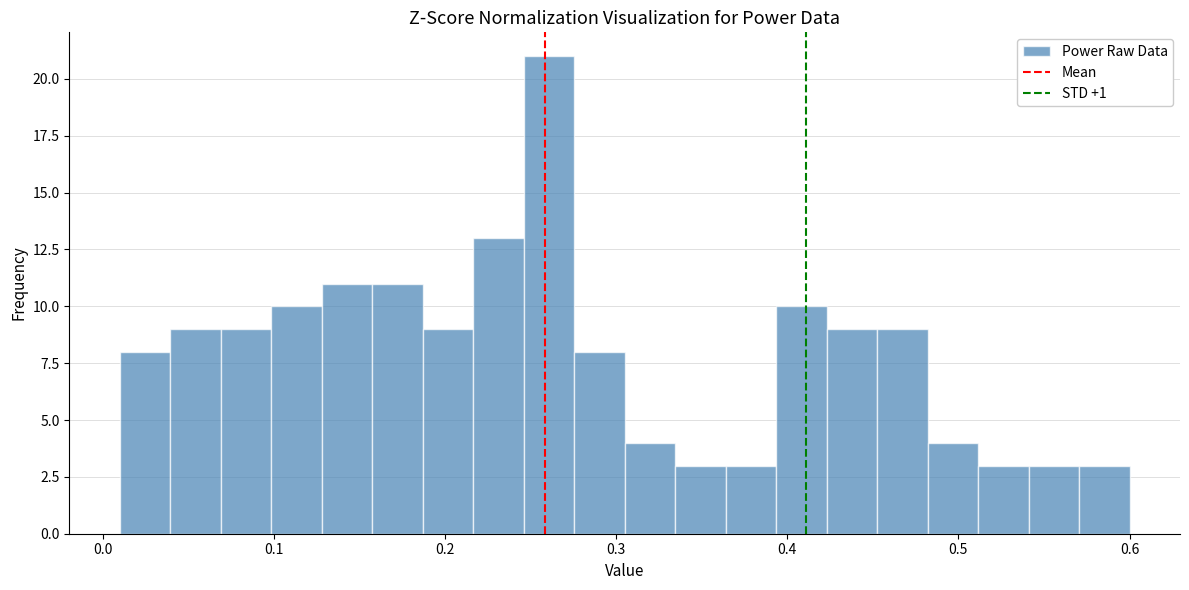

Around what value on the x-axis is the tallest bar? Give the approximate position of its centre, as read against the axis.

0.26